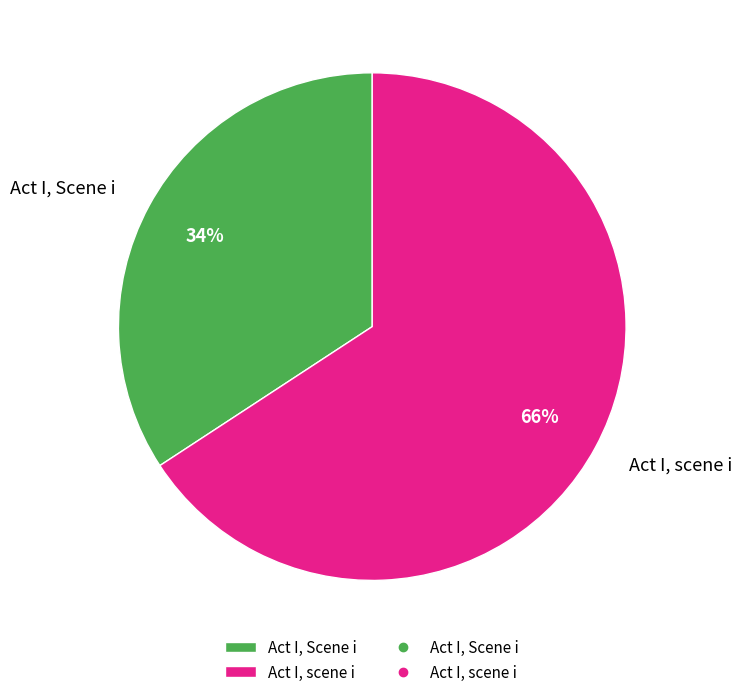

What is the smallest slice in the pie chart?

Act I, Scene i